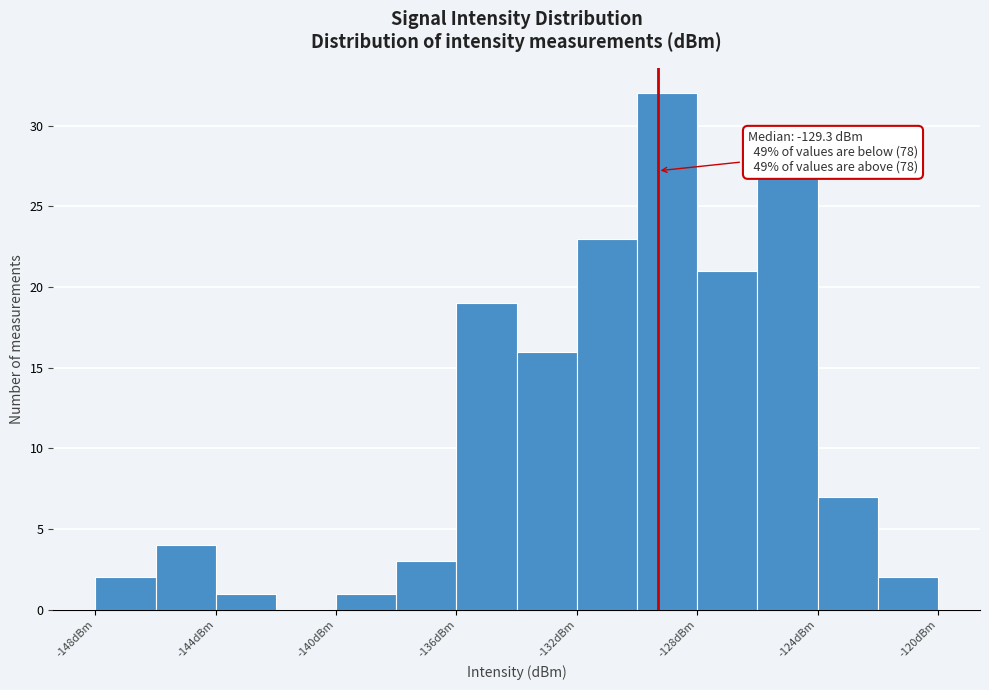

Which range on the x-axis has the tallest bar?

-130 to -128